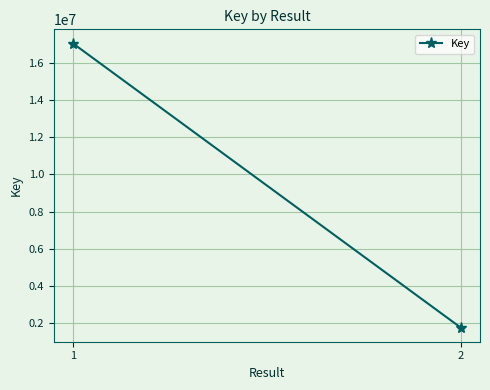

Which category has the highest value across all series?

1